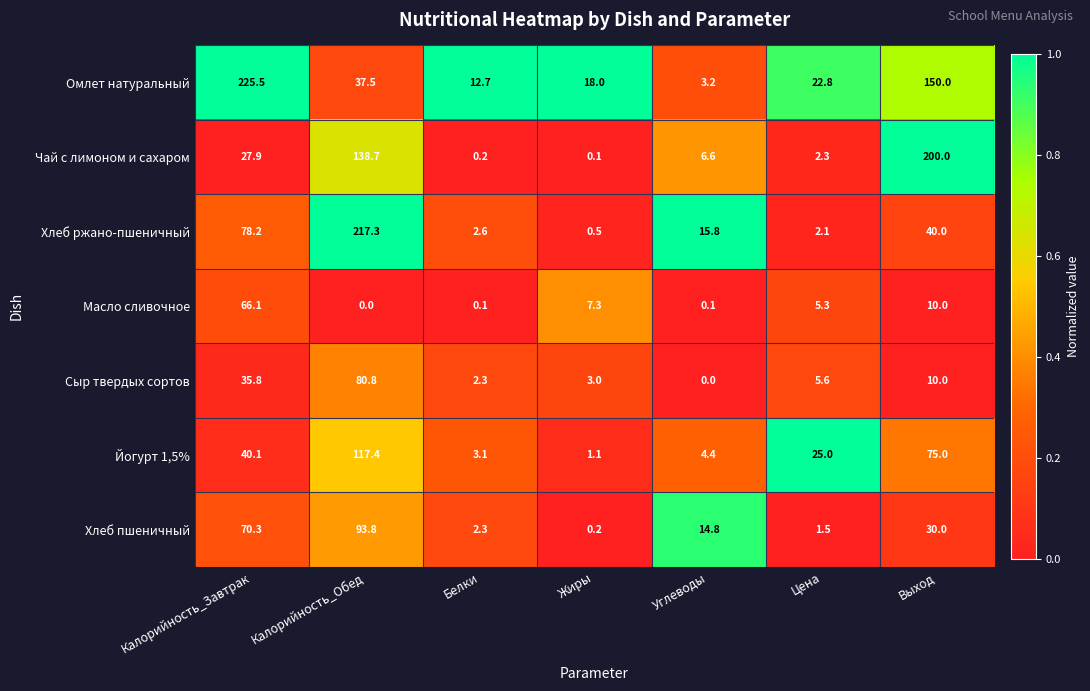

What is the highest value of the Хлеб пшеничный series?

93.8